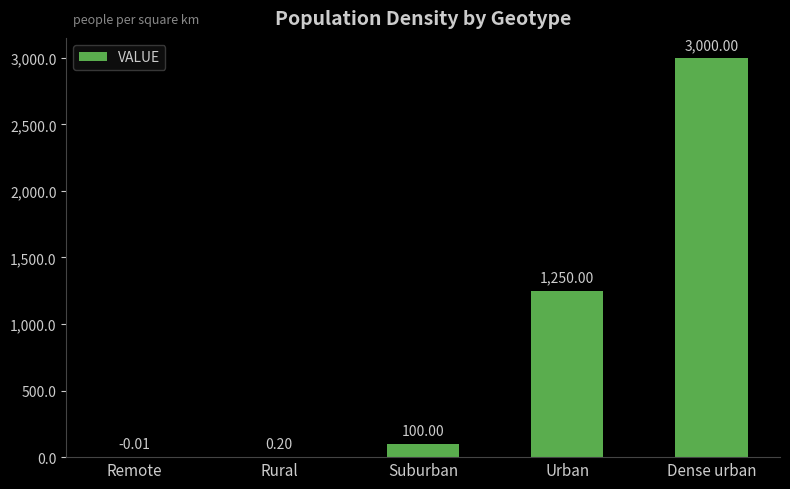

Between Dense urban and Urban, which is larger?

Dense urban